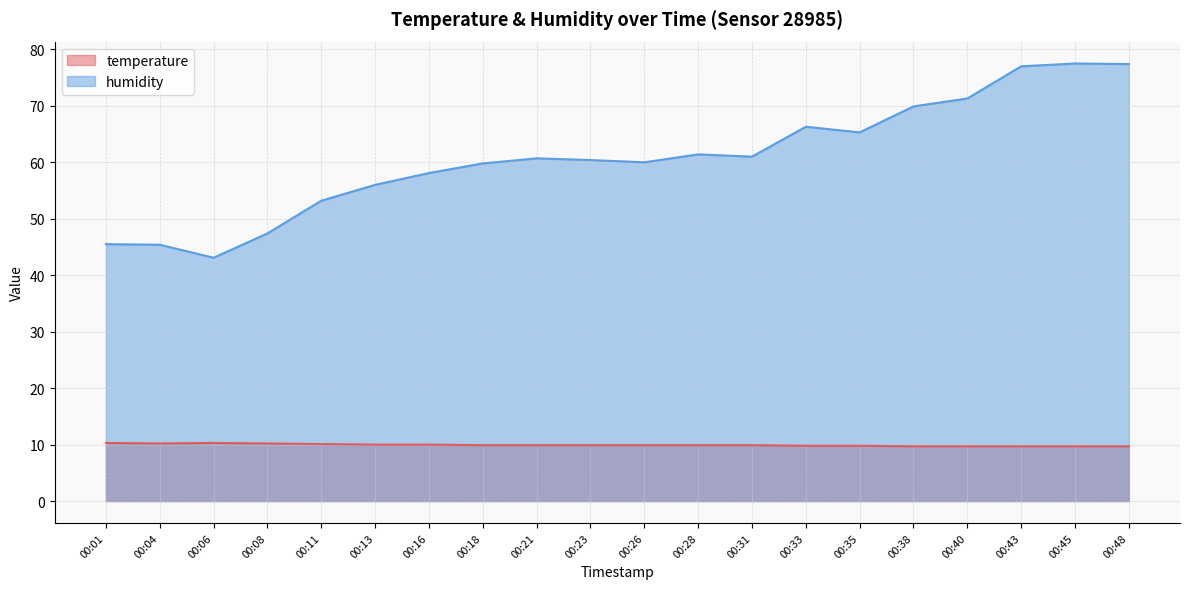

True or false: humidity and temperature intersect in this chart.

False